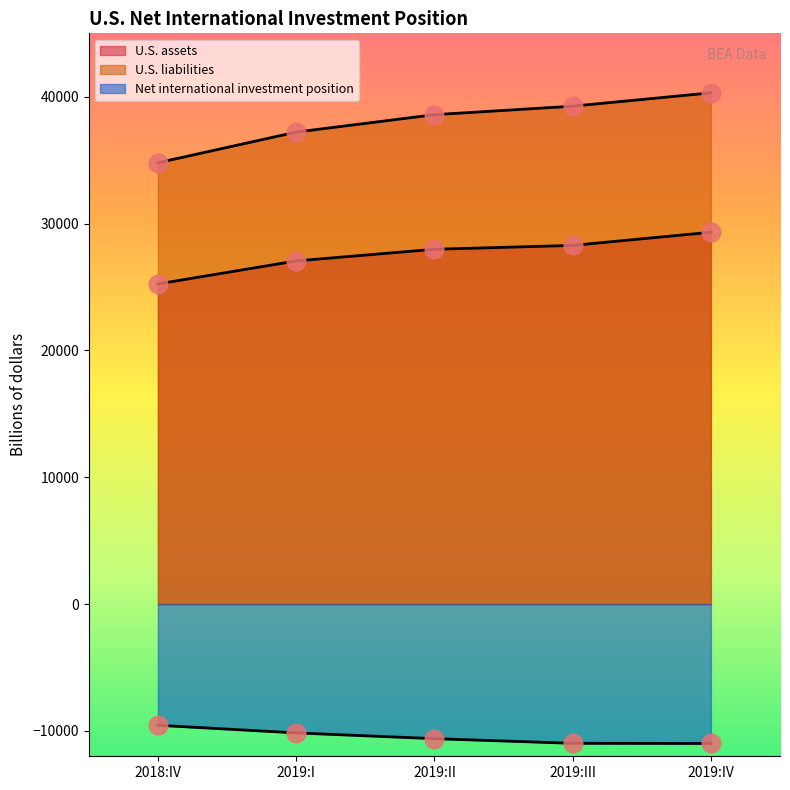

Which series contains the highest Y value?

U.S. liabilities